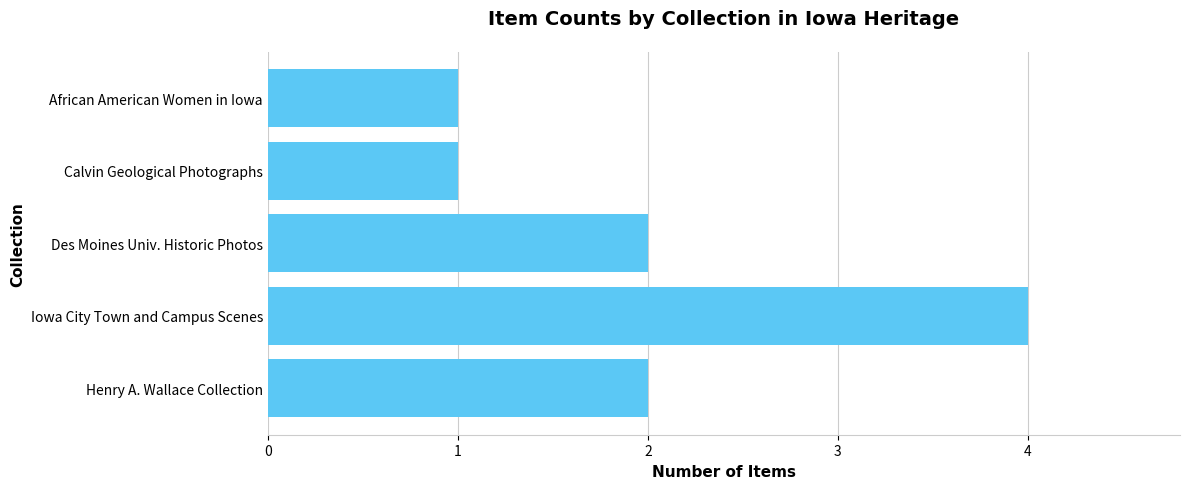

What is the difference between the second highest and second lowest values?

1